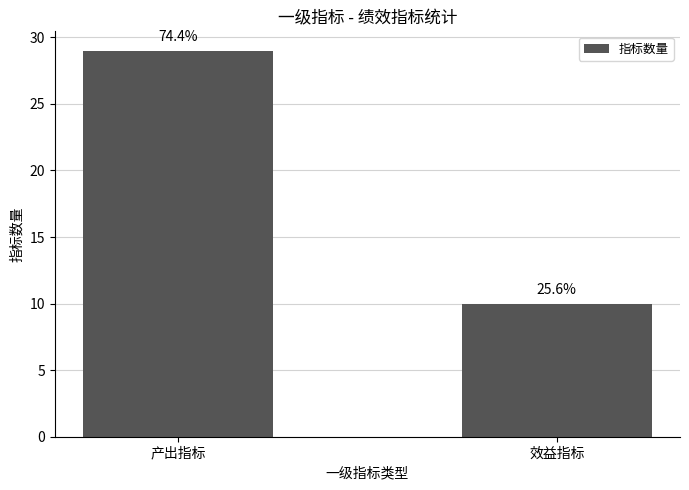

At which category does the chart reach its peak across all series?

产出指标